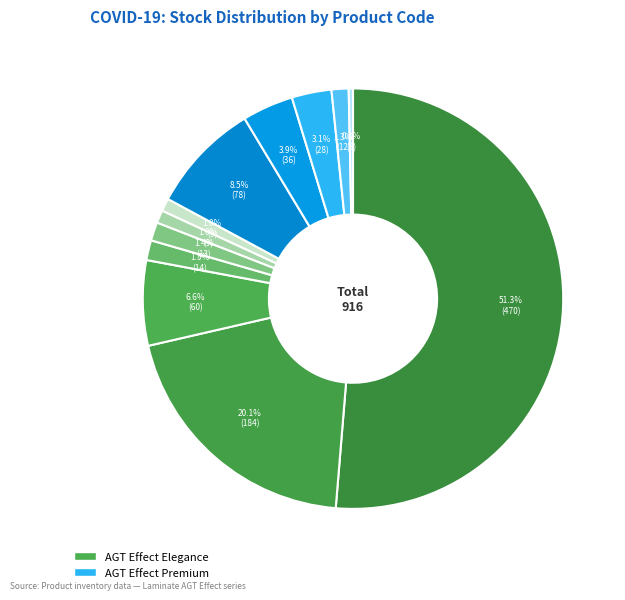

How many segments does this pie chart have?

12